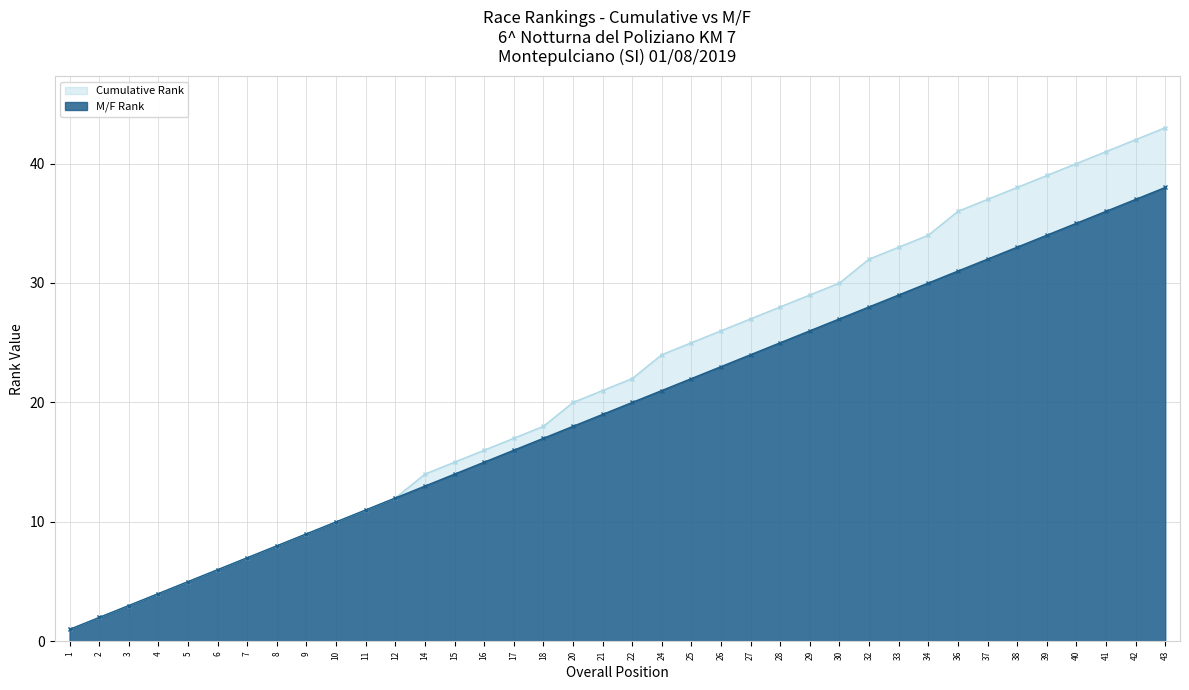

What is the total value across all series at 38?

71